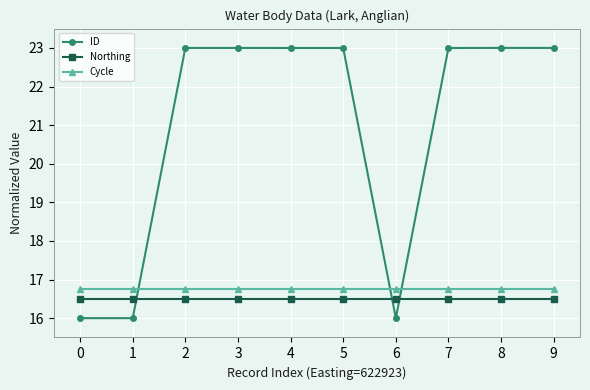

What is the value of the Cycle point at the 5th from the left?

16.8